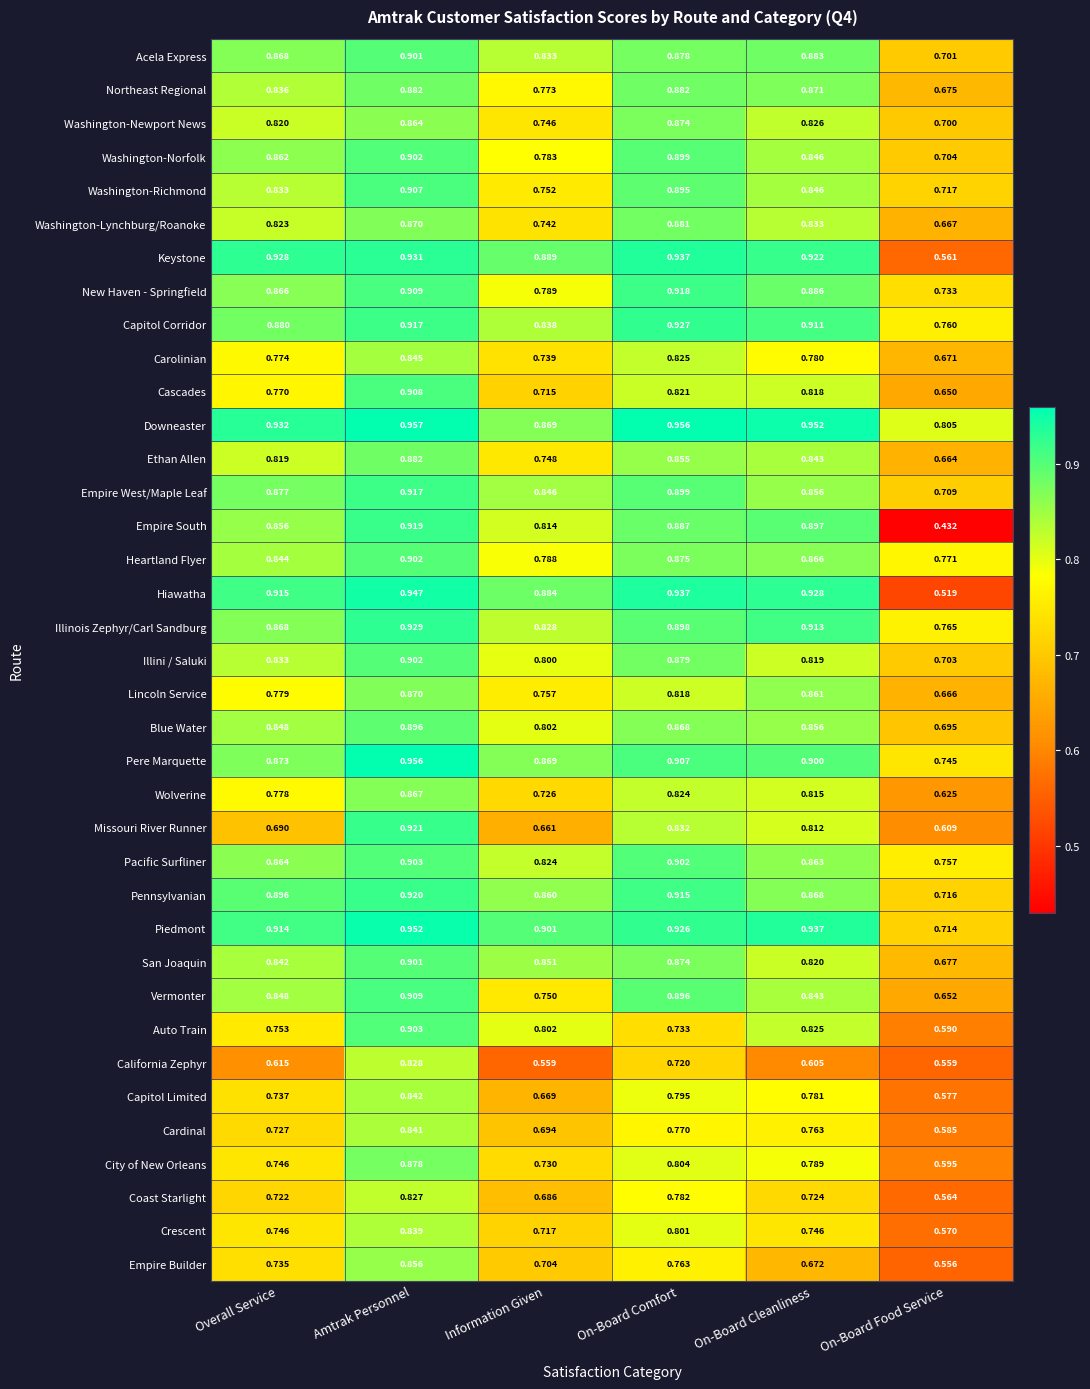

Rank the categories by Heartland Flyer value from lowest to highest.

On-Board Food Service, Information Given, Overall Service, On-Board Cleanliness, On-Board Comfort, Amtrak Personnel